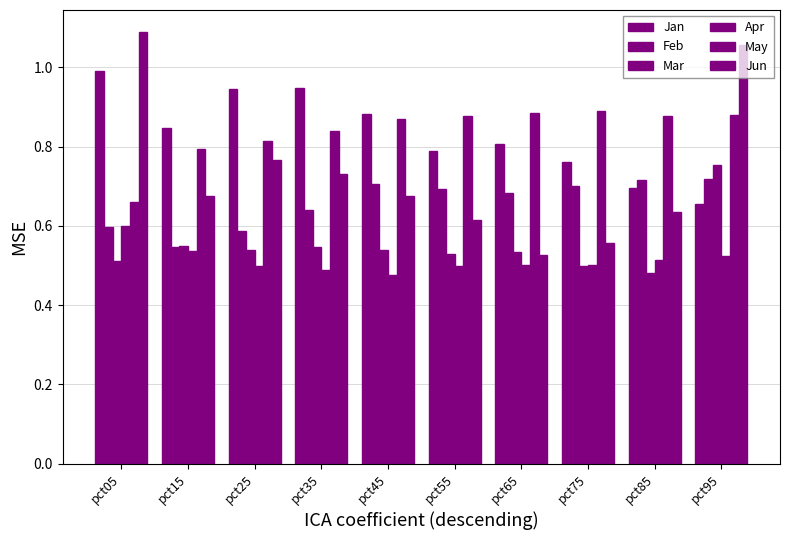

What is the minimum value shown in the chart?

0.5